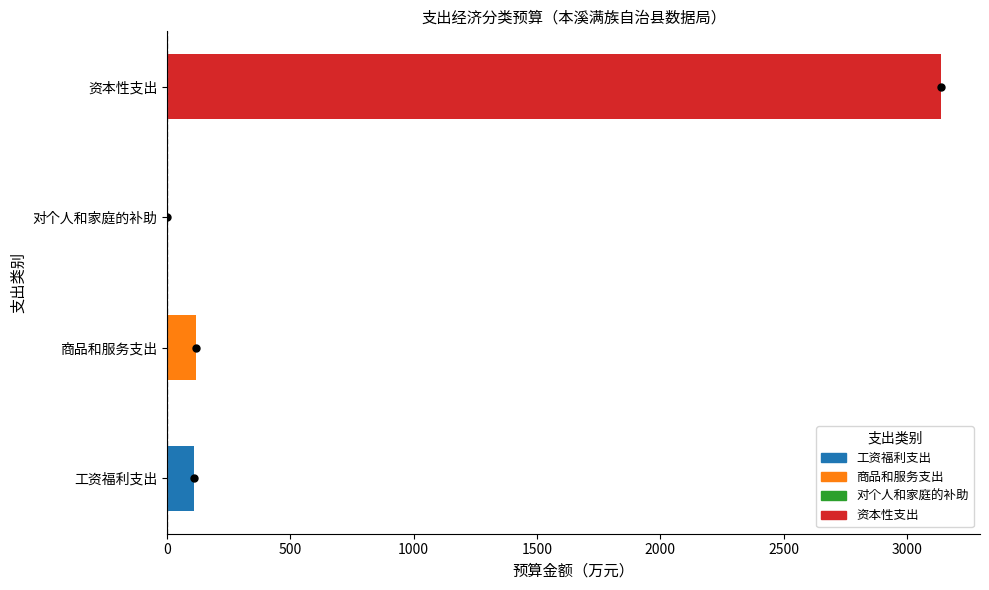

Read the value at 资本性支出.

3139.8